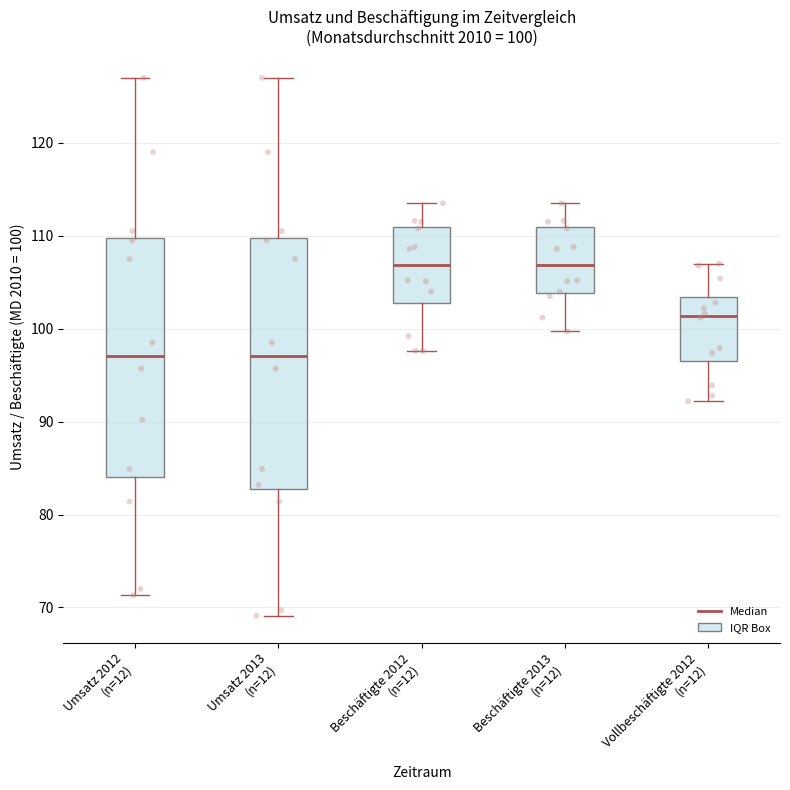

Comparing the boxes themselves (not the whiskers), which one is the tallest?

Umsatz 2013 (n=12)